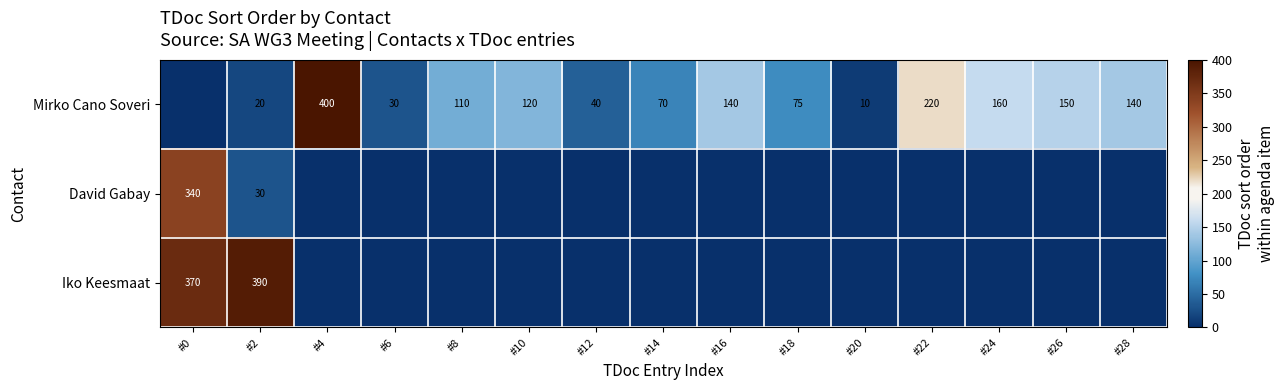

Is it true that Mirko Cano Soveri equals 68 at #12?

False